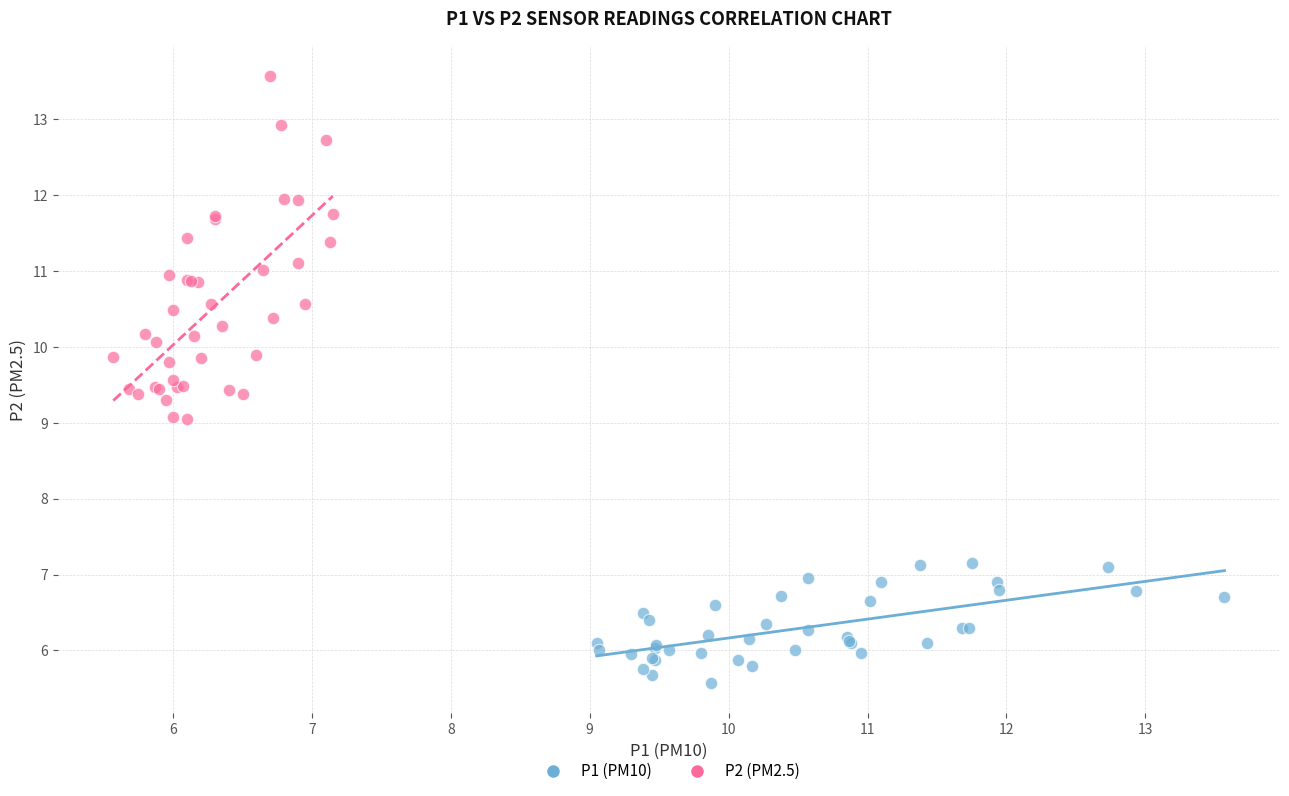

Which series has the widest spread of Y values?

P2 (PM2.5)